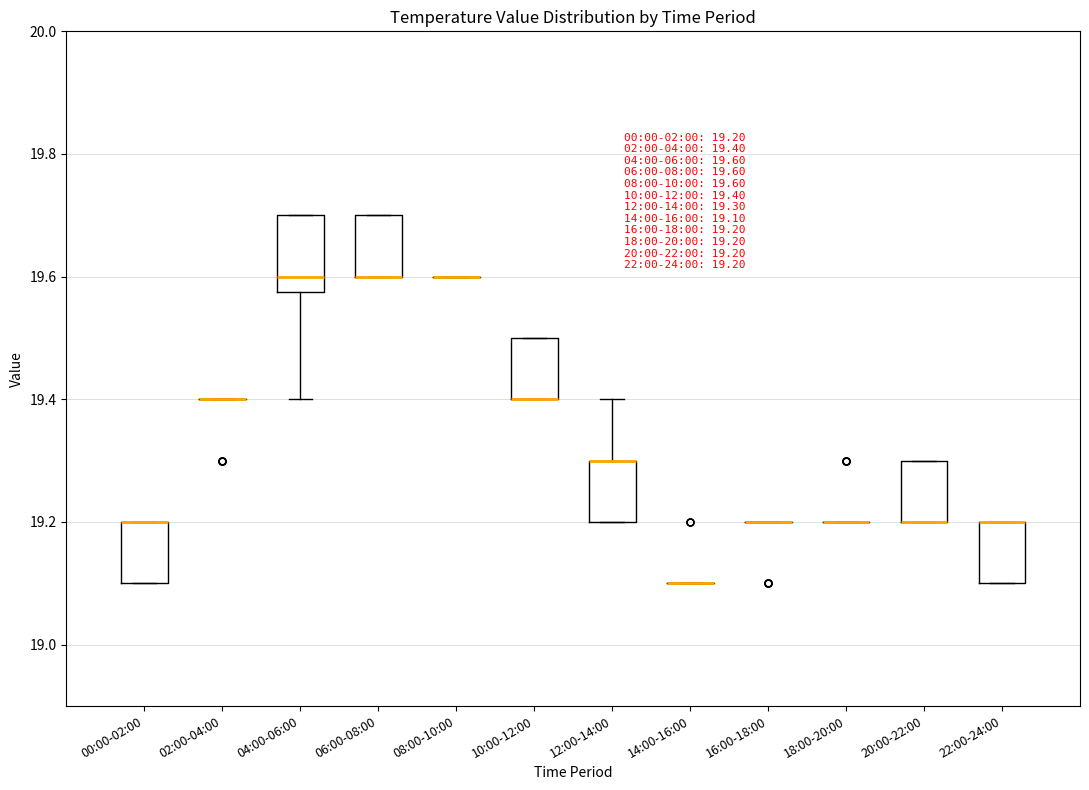

Which box is the tallest, from its lower edge to its upper edge?

04:00-06:00